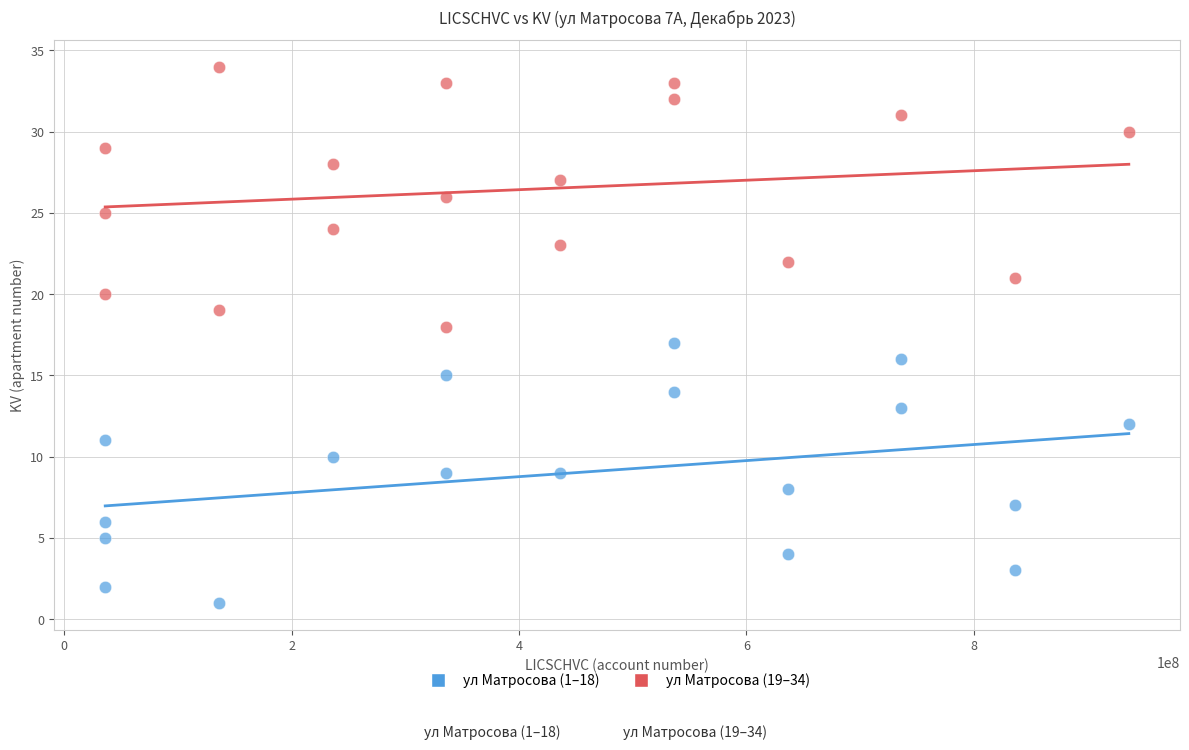

Which series contains the highest Y value?

ул Матросова (19–34)